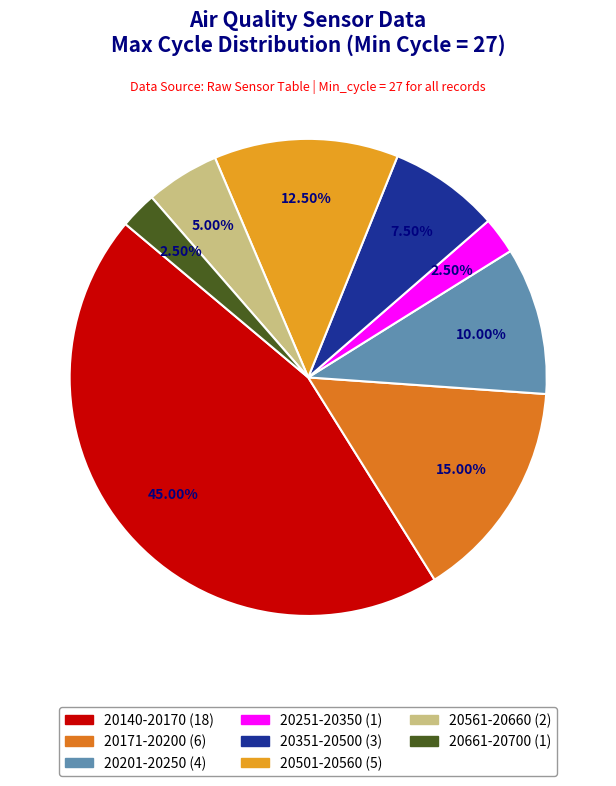

Is there any slice that represents more than half of the pie?

No